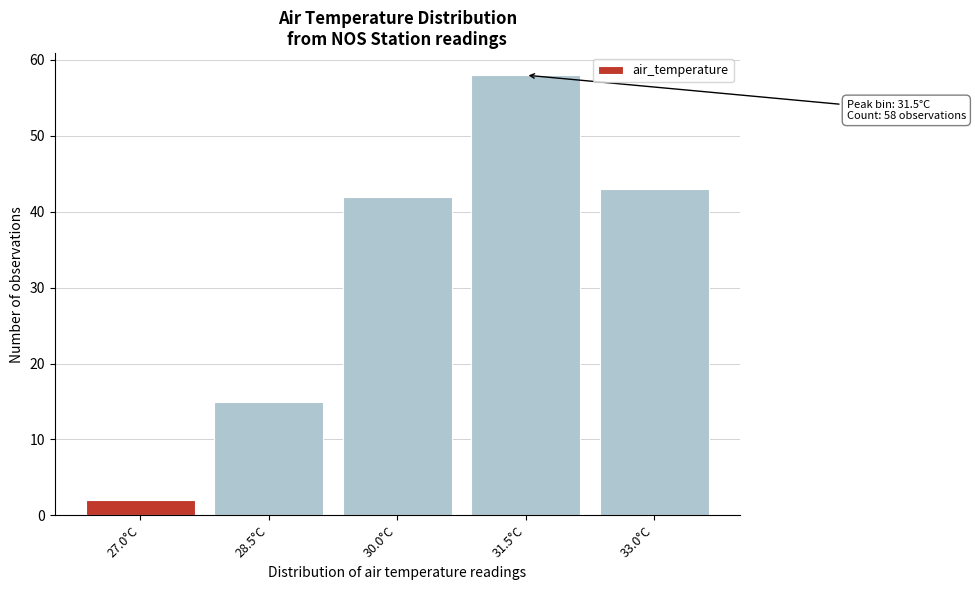

Reading left to right, transcribe all the data shown in this chart.

2	15	42	58	43